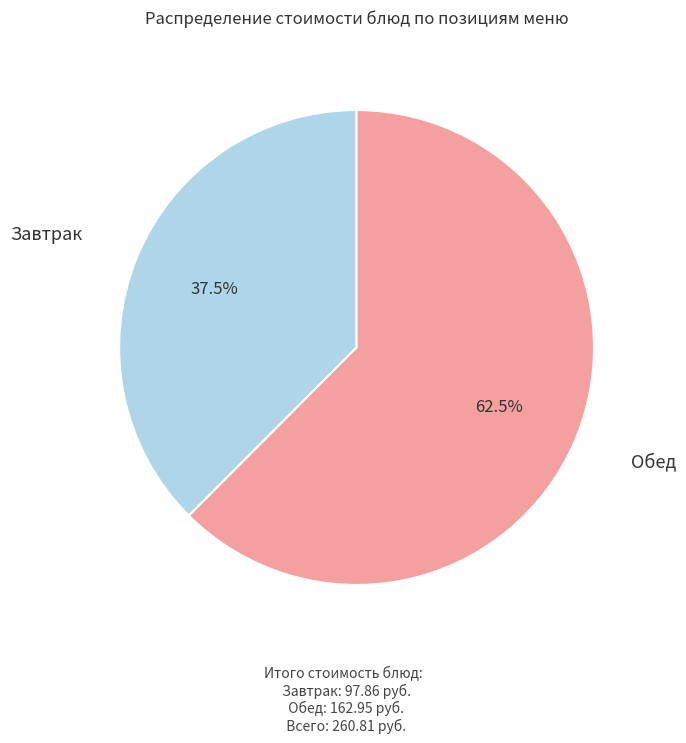

How many segments does this pie chart have?

2